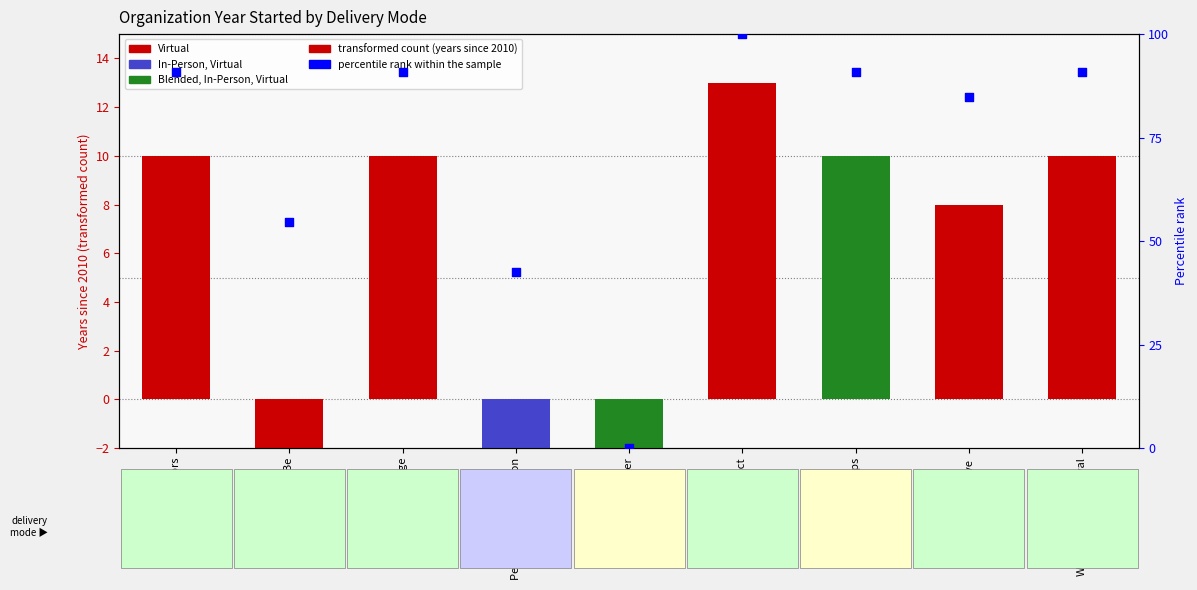

Approximately how many times larger is the value at UPchieve compared to Learning Lodge?

0.9